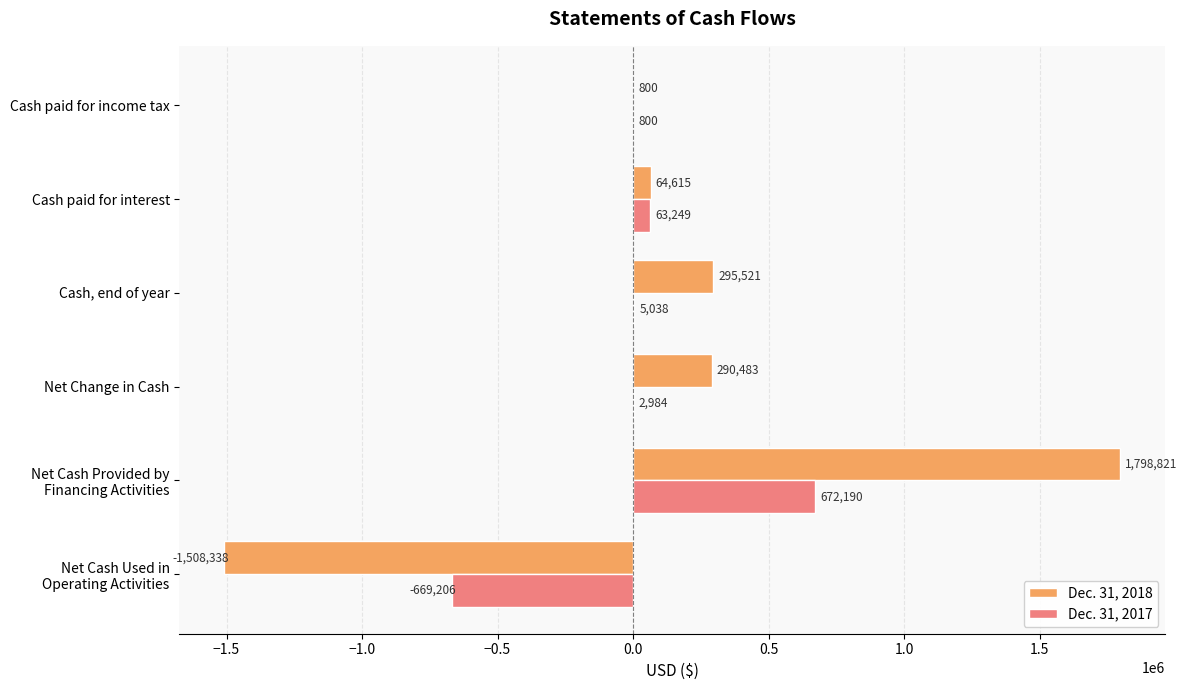

At which category is the sum across all series the highest?

Net Cash Provided by
Financing Activities